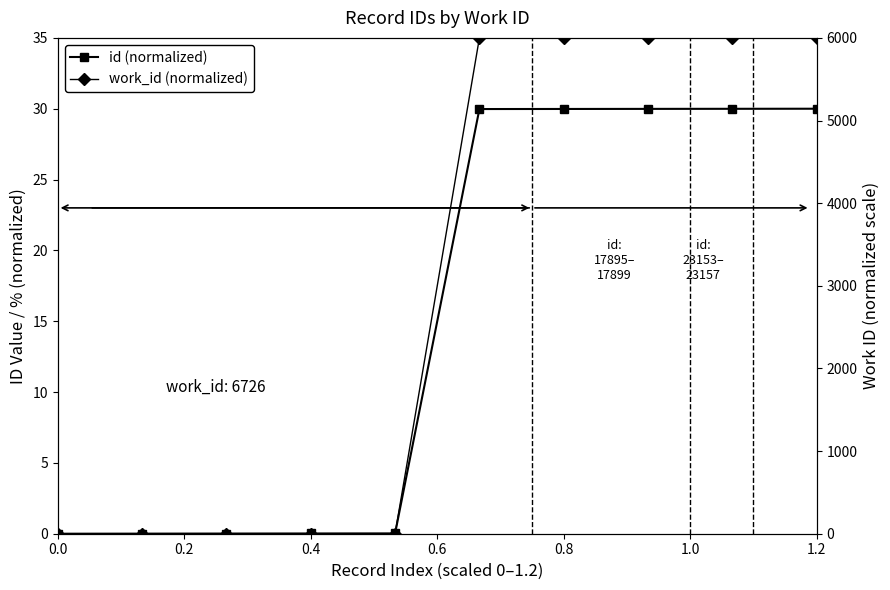

How many times do id (normalized) and work_id (normalized) cross each other?

1